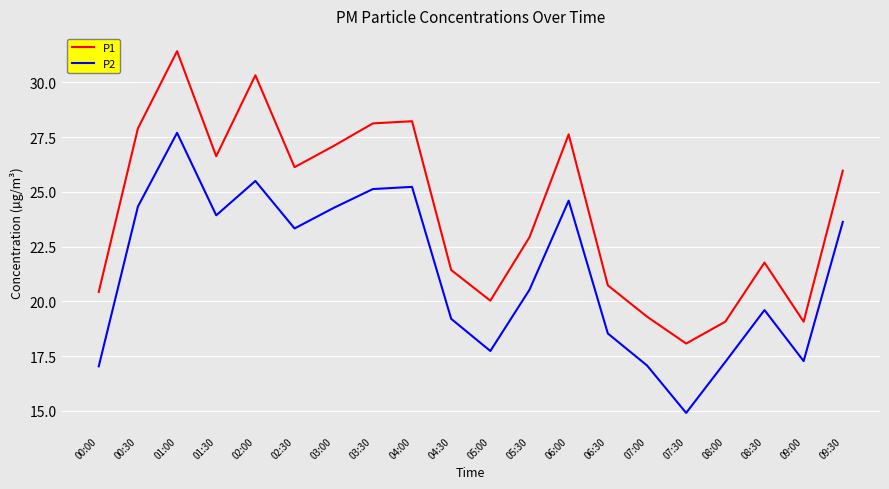

What is the sum of the P1 values at 07:00 and 03:30?

47.4